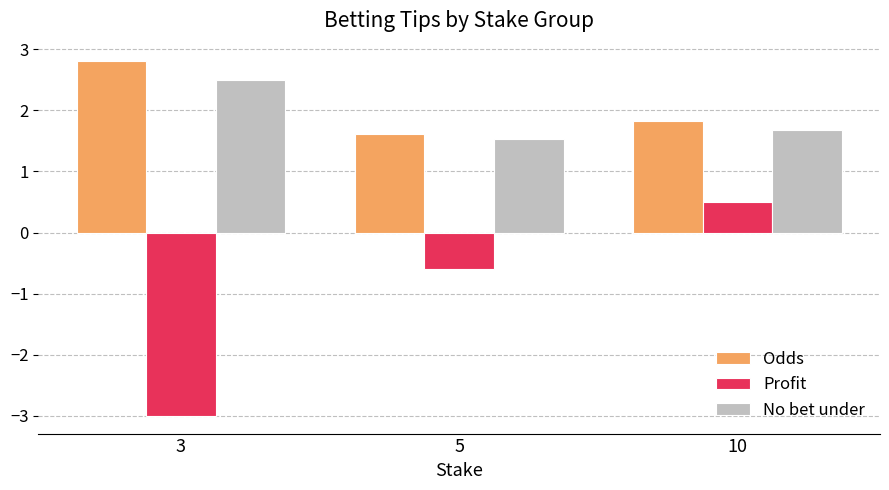

What is the greatest value displayed?

2.8